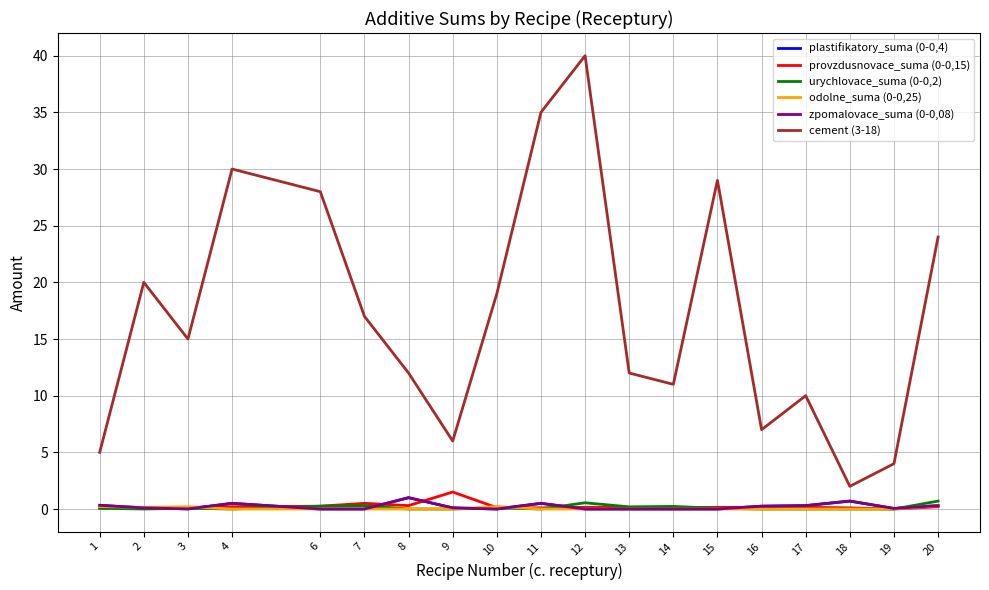

The value of odolne_suma (0-0,25) at 19 is 0.0. True or false?

True